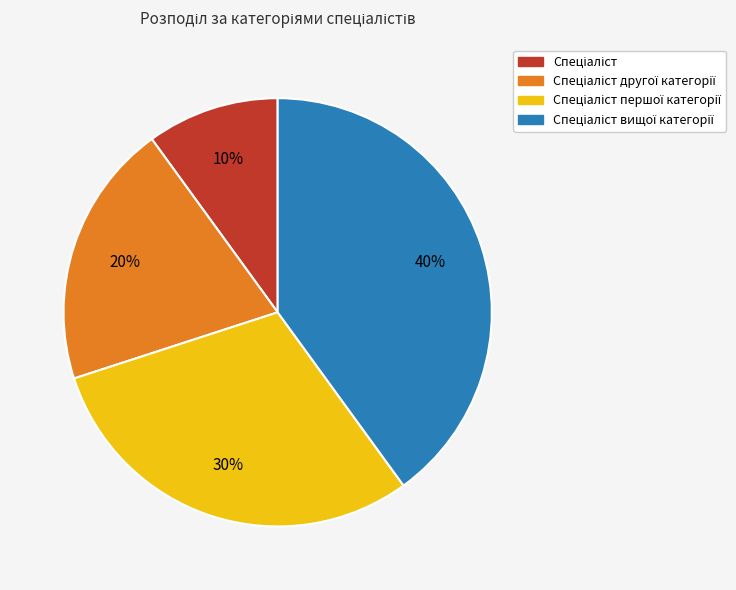

To the nearest percent, what is the average slice percentage?

25%